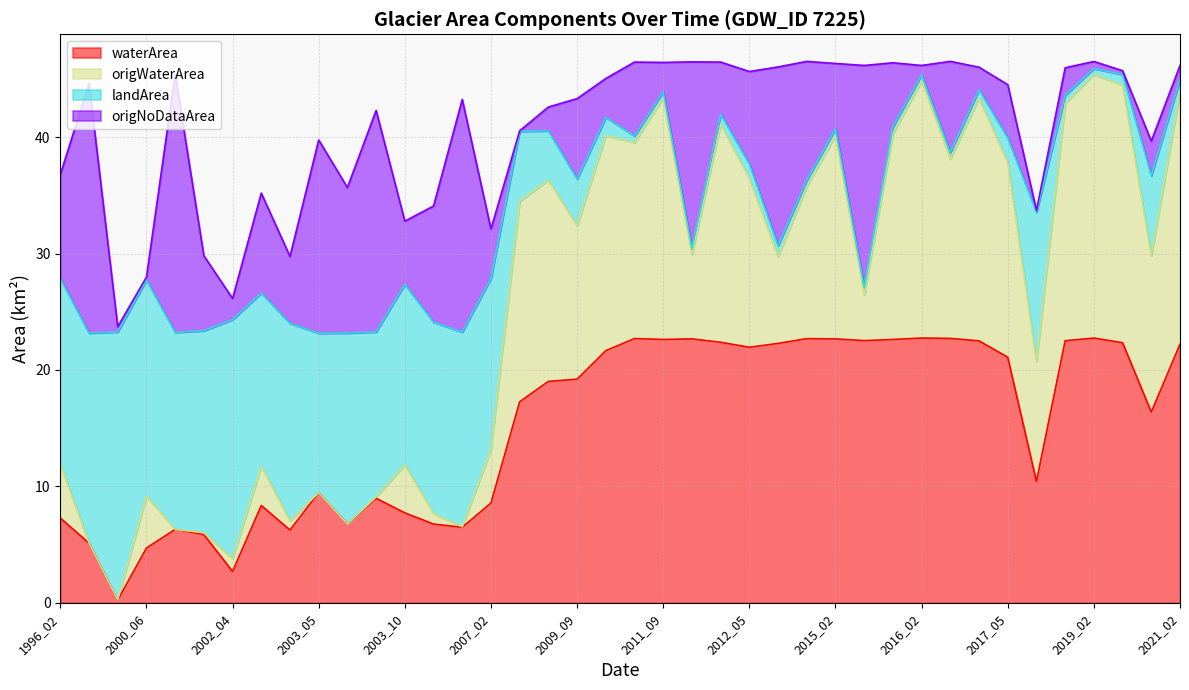

What is the total value across all series at 2009_09?

43.3